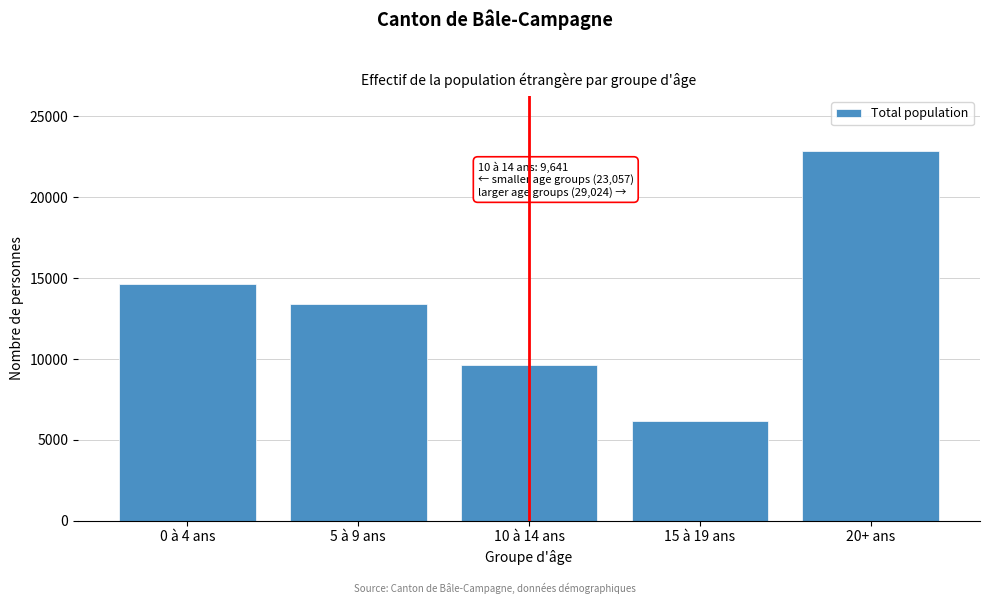

Reading left to right, list all the values displayed in this chart.

0 à 4 ans=14641	5 à 9 ans=13416	10 à 14 ans=9641	15 à 19 ans=6193	20+ ans=22831